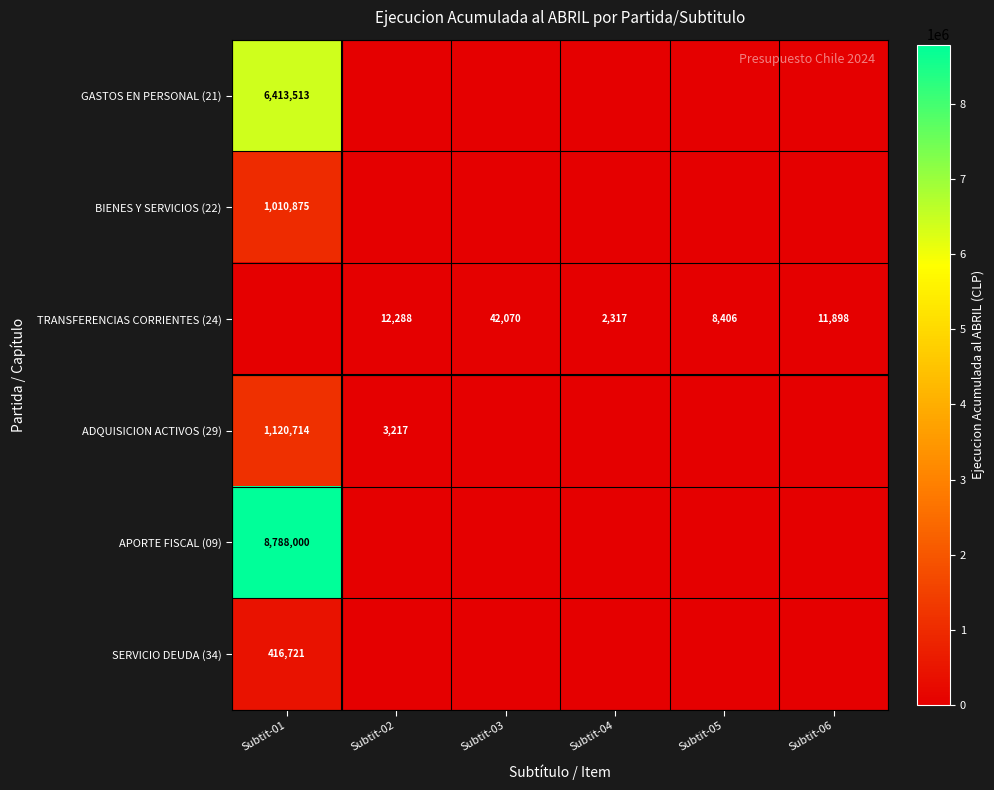

True or false: ADQUISICION ACTIVOS (29) has a value of 1120714 at Subtit-01.

True